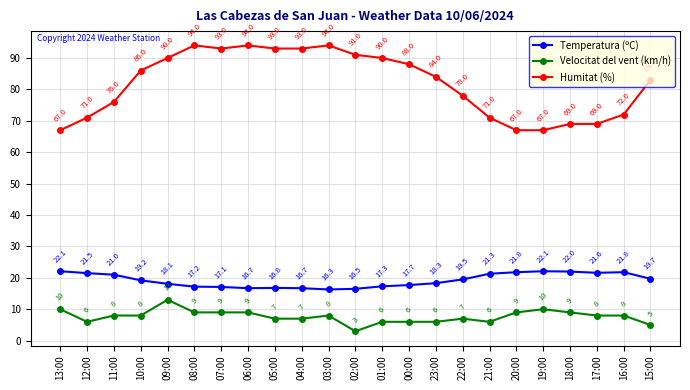

Which series changed the most between 22:00 and 15:00?

Humitat (%)